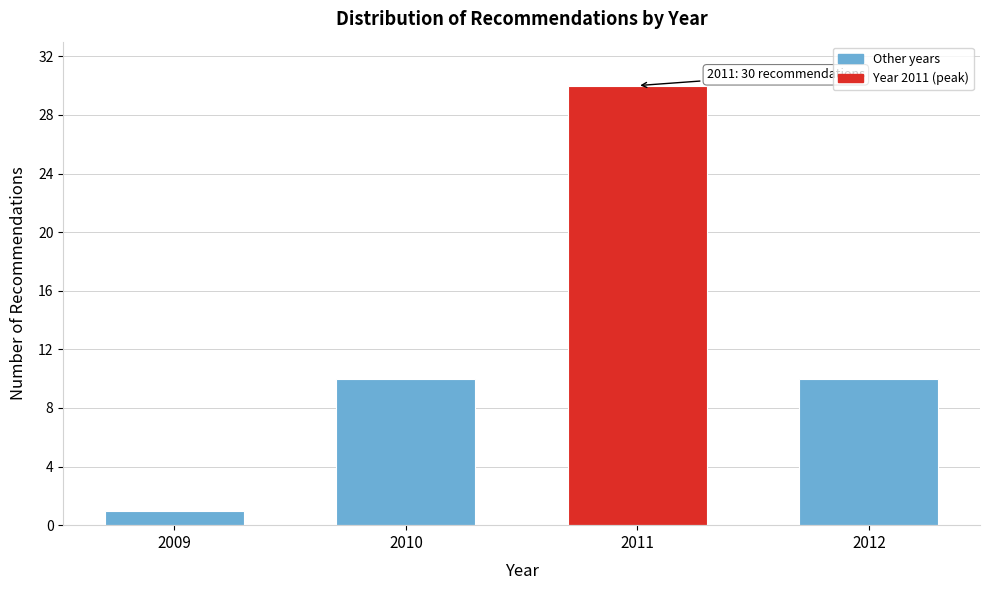

Reading right to left, extract all data points from this chart.

10	30	10	1